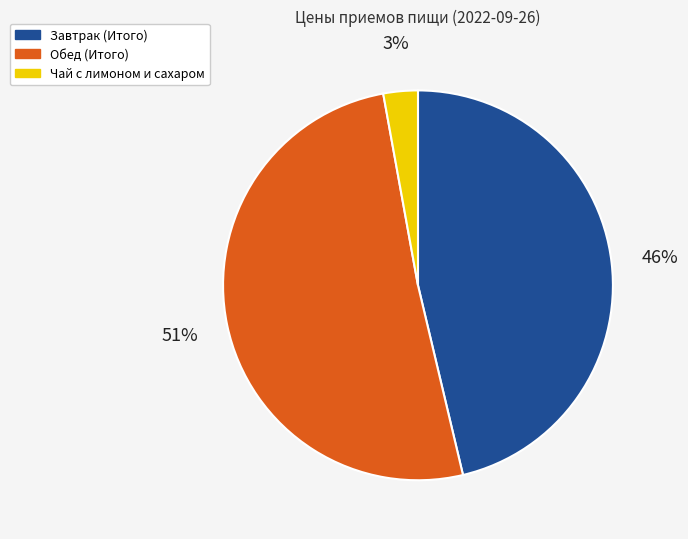

What is the largest slice in the pie chart?

Обед (Итого)